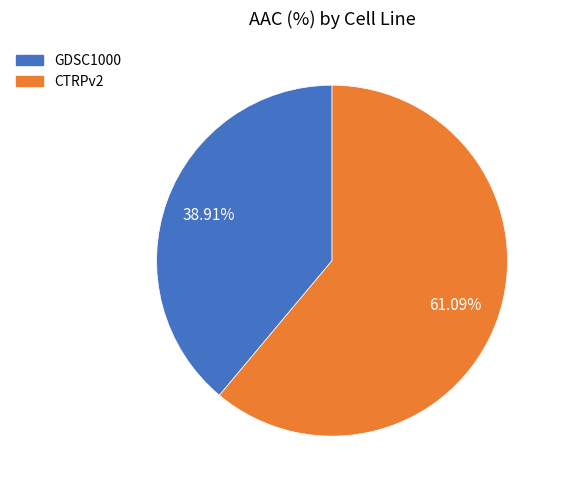

What is the total percentage of GDSC1000 and CTRPv2?

100.0%